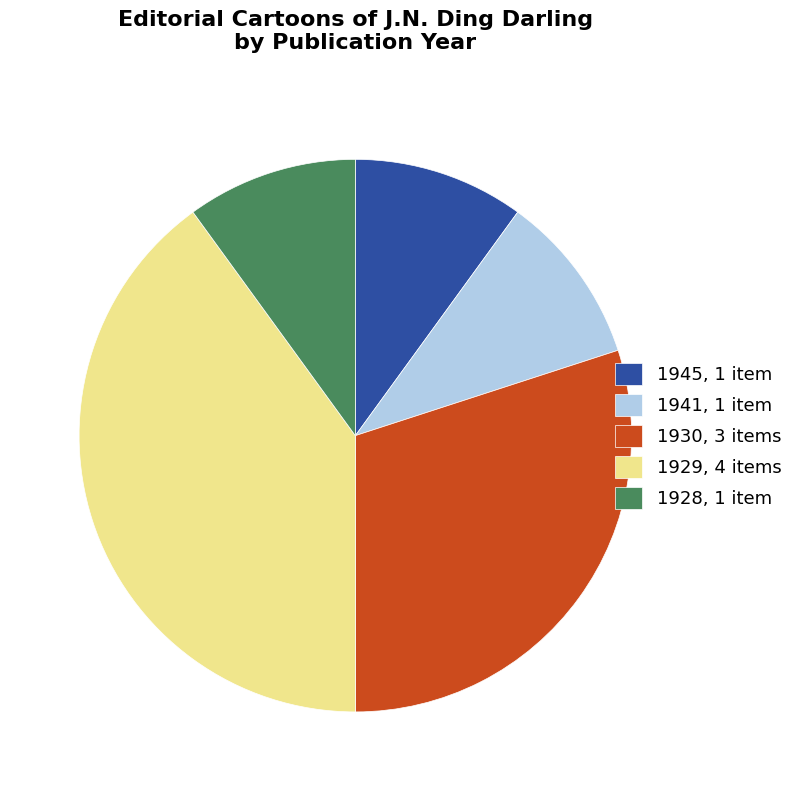

Which category has the biggest portion of the pie?

1929, 4 items